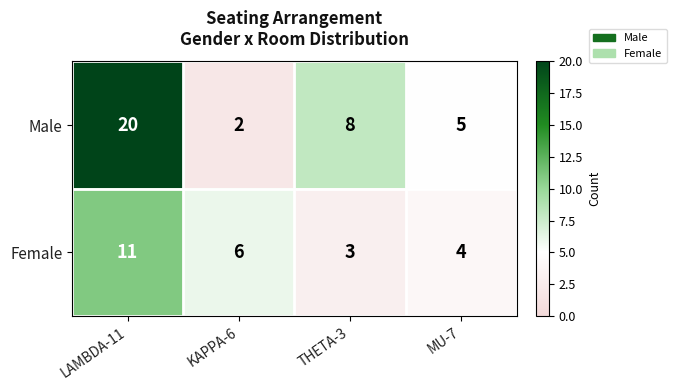

Where is Female nearest to the value 7?

KAPPA-6